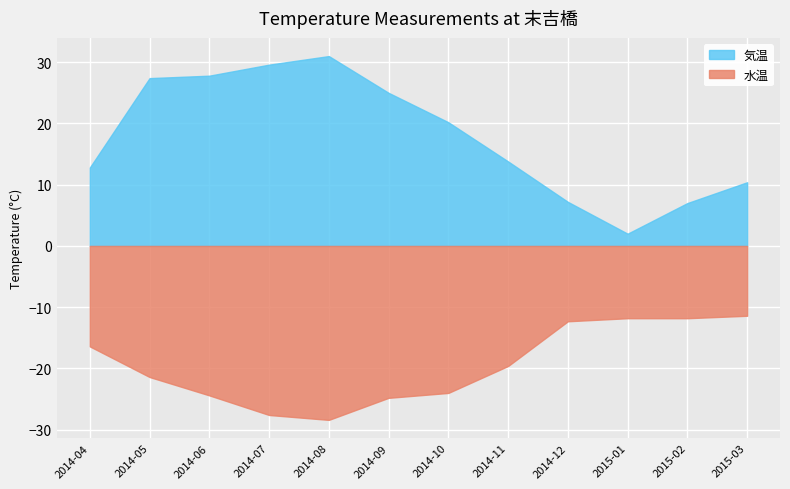

Between 2014-09 and 2014-08, which is larger?

2014-08